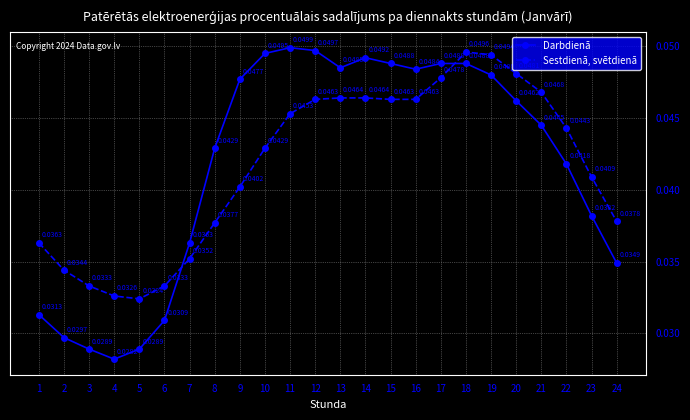

Which category has the lowest value in the Sestdienā, svētdienā series?

5